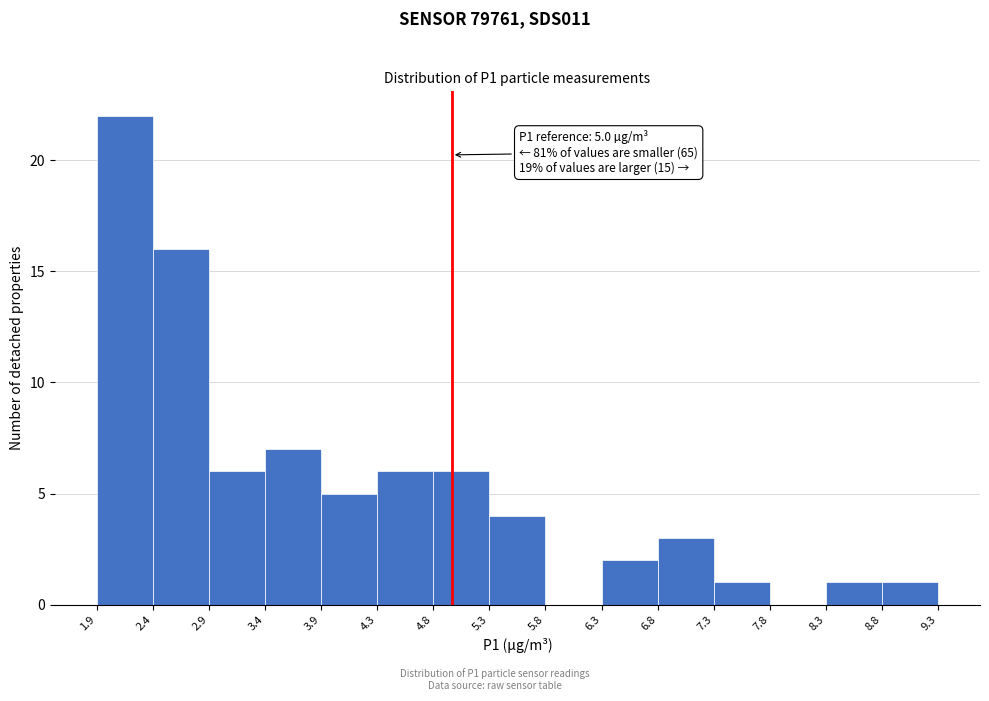

Over which range of the x-axis is the bar tallest?

1.9 to 2.4